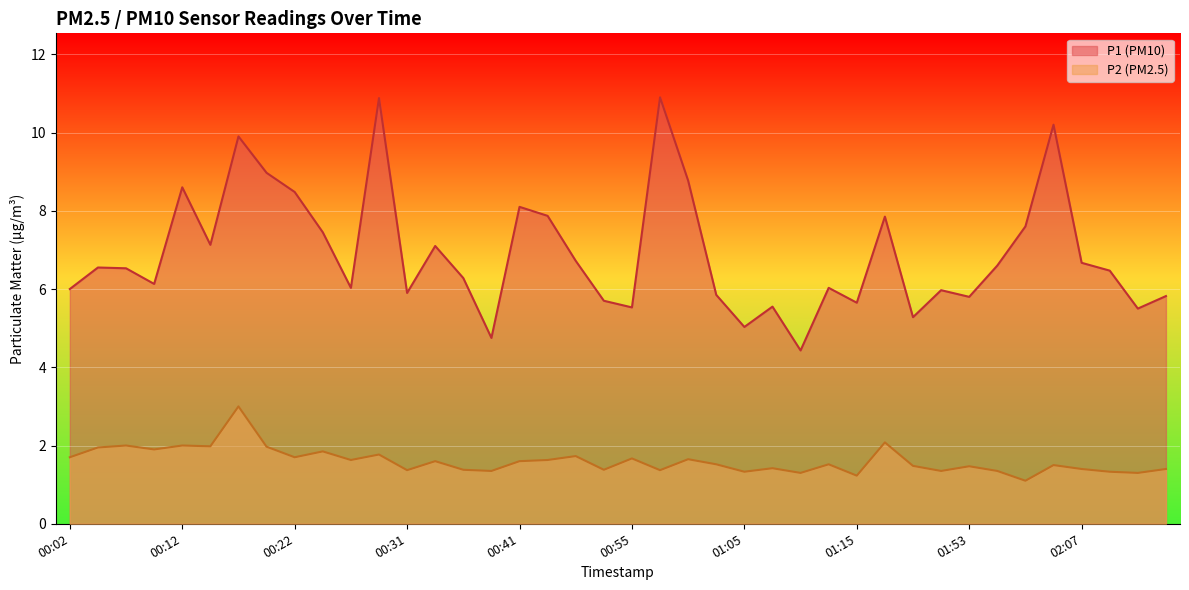

What is the label of the 29th point from the left?

01:15